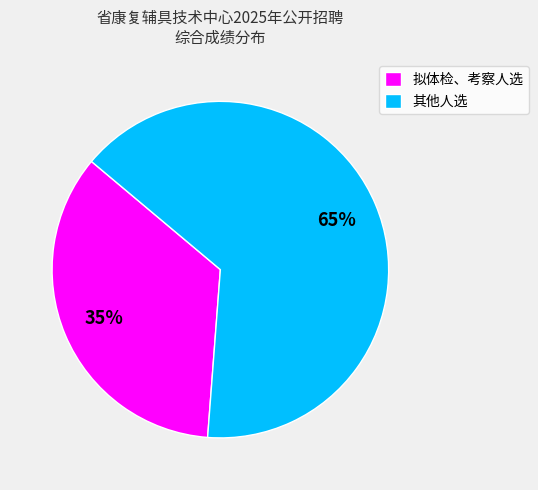

What is the ratio of the value at 拟体检、考察人选 to the value at 其他人选?

0.5